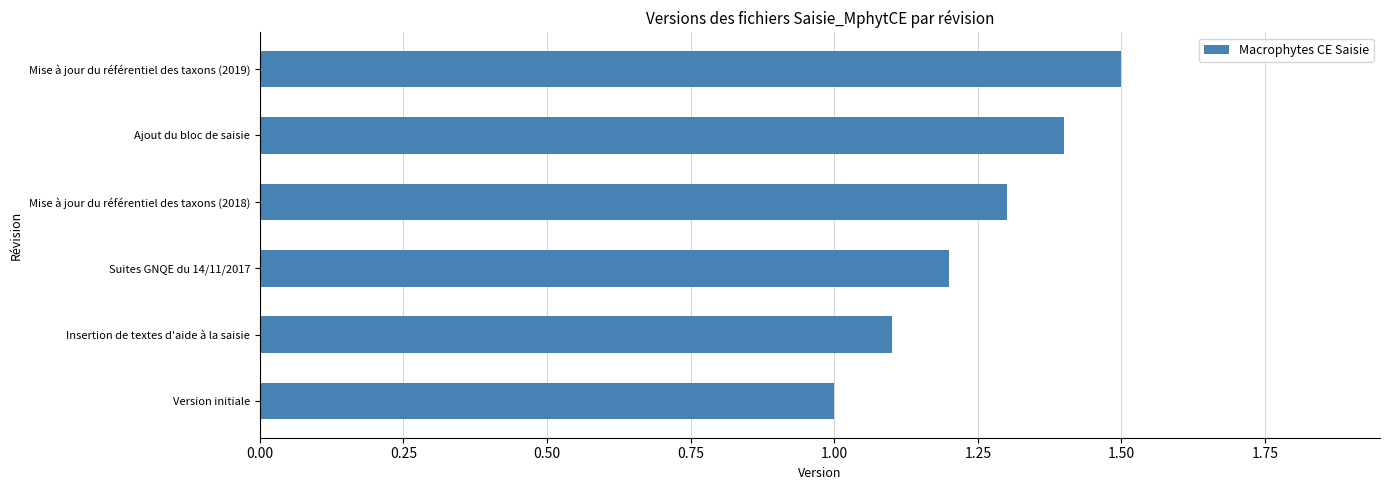

How many values are between 1 and 2?

6